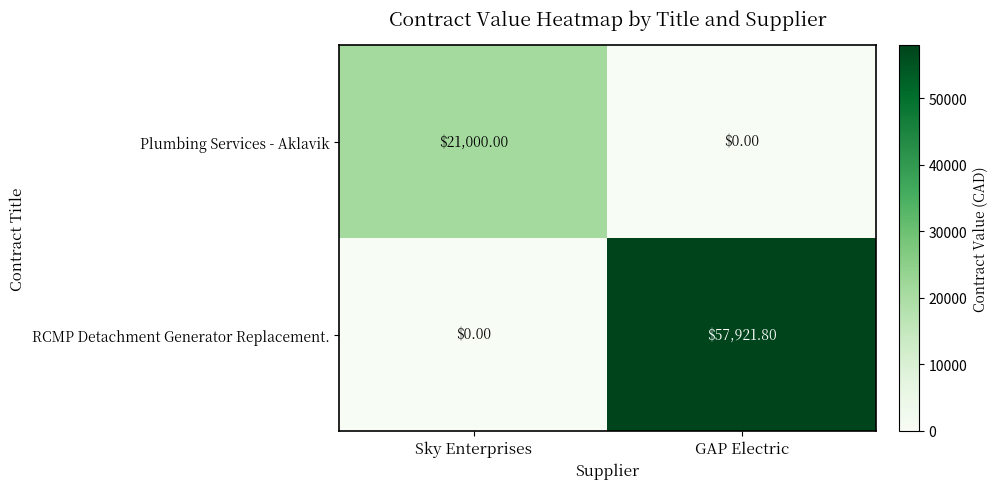

What is the spread (max minus min) of values at GAP Electric?

57921.8